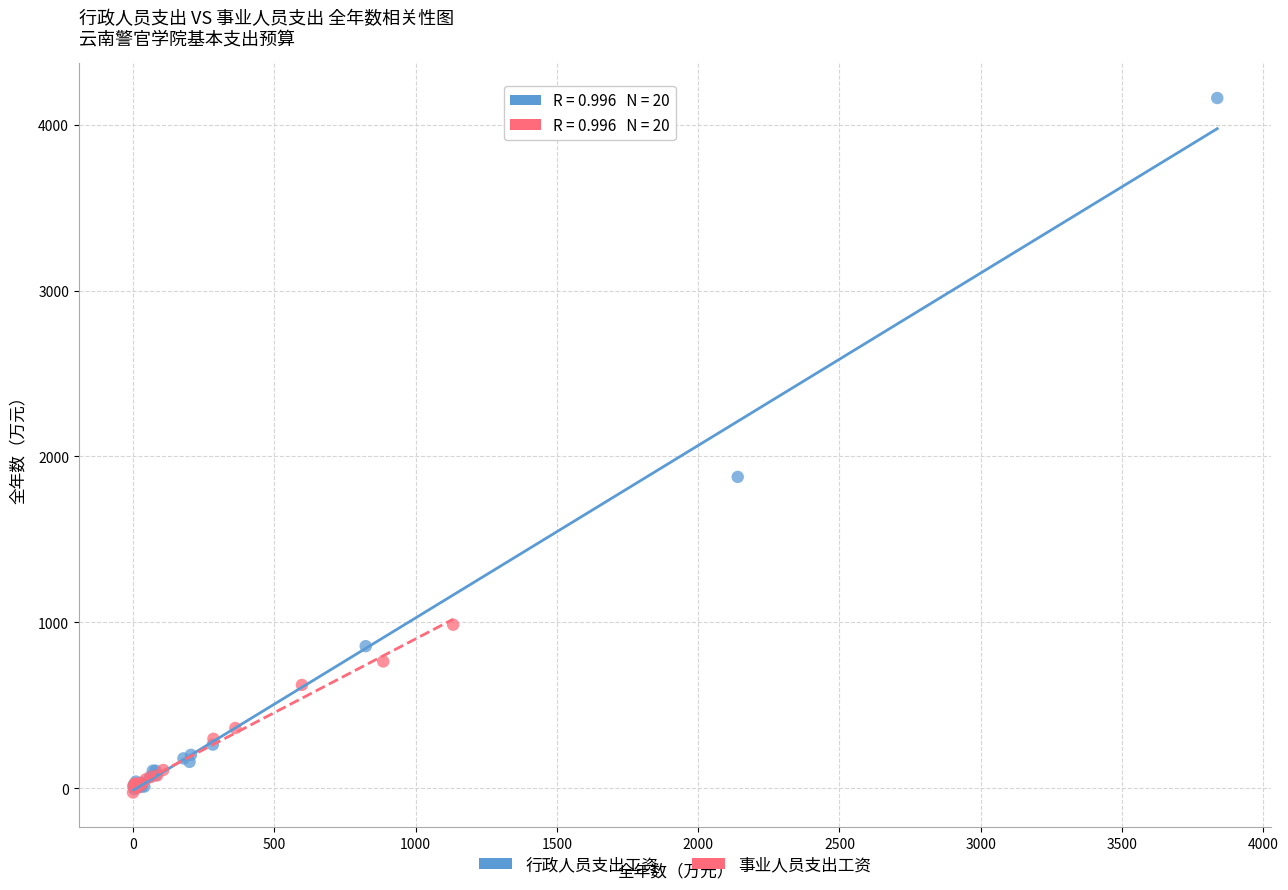

Which series has the widest spread of Y values?

行政人员支出工资